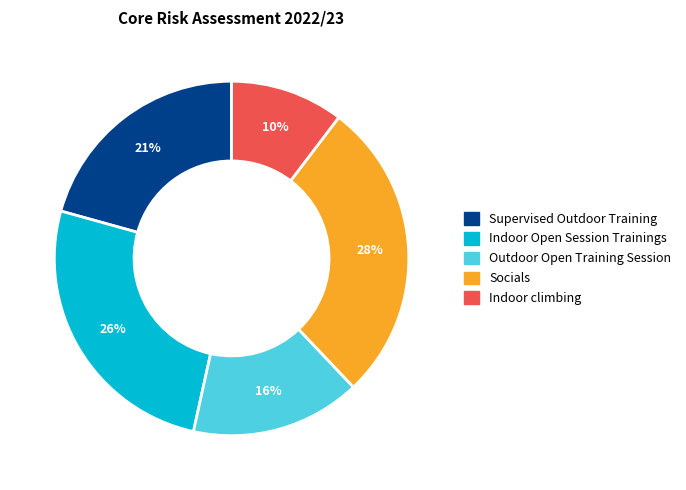

Do Indoor climbing and Outdoor Open Training Session together represent more than half of the pie?

No